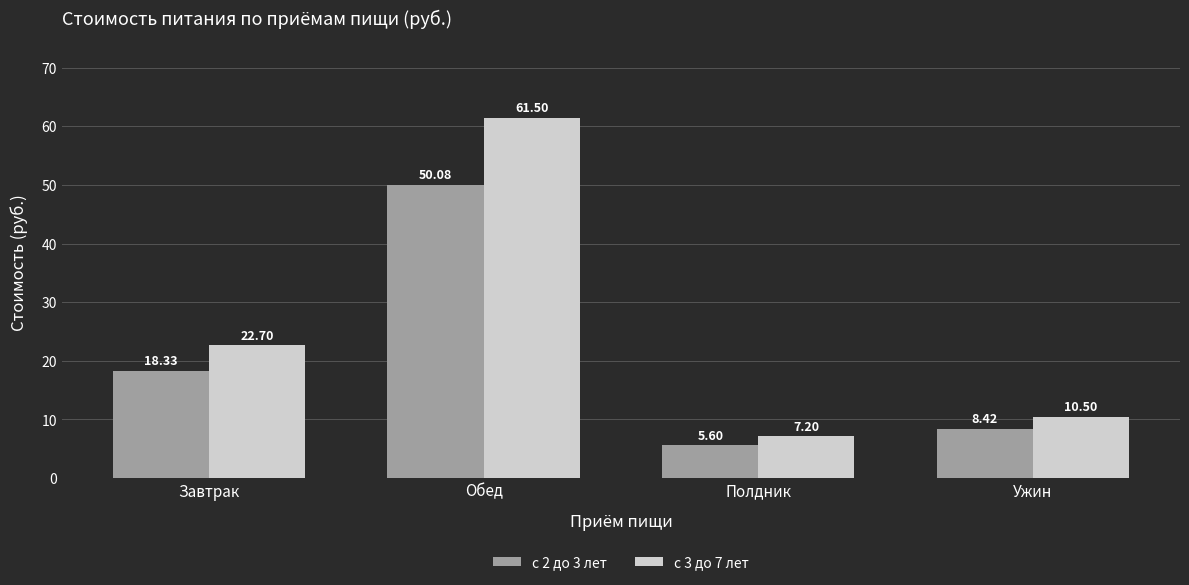

Read the с 2 до 3 лет value at Ужин.

8.4